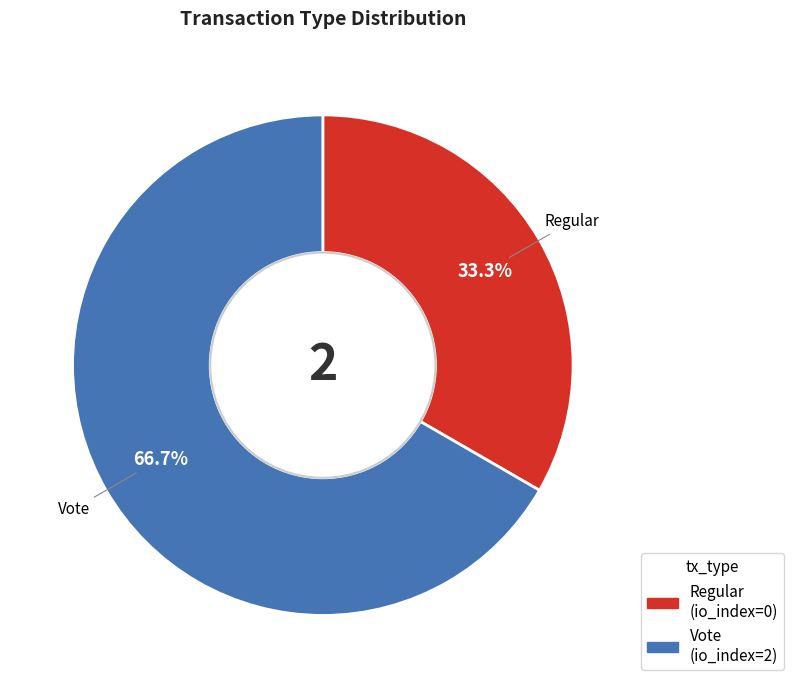

The Regular slice represents 1% of the pie. True or false?

False